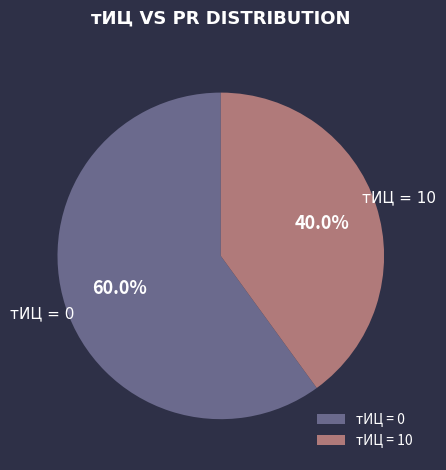

Is there a majority slice in this chart?

Yes